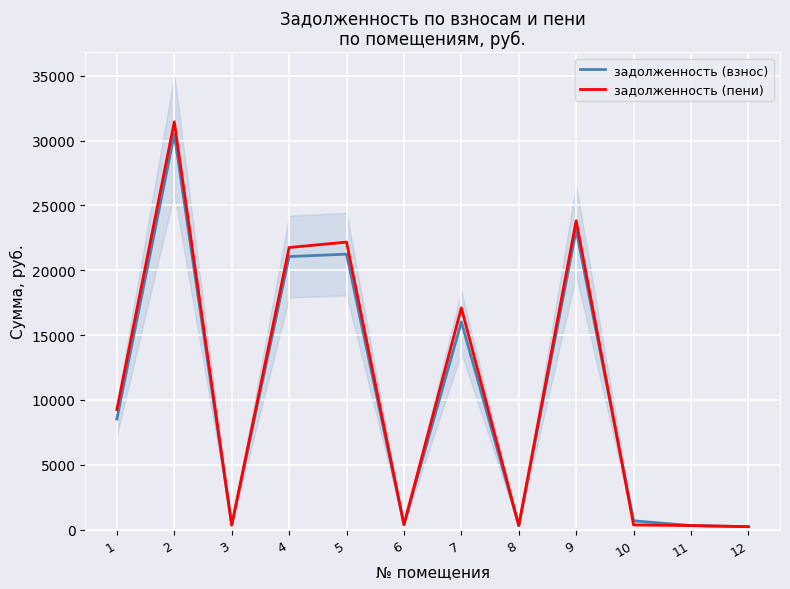

At how many categories does at least one series exceed 8939?

6